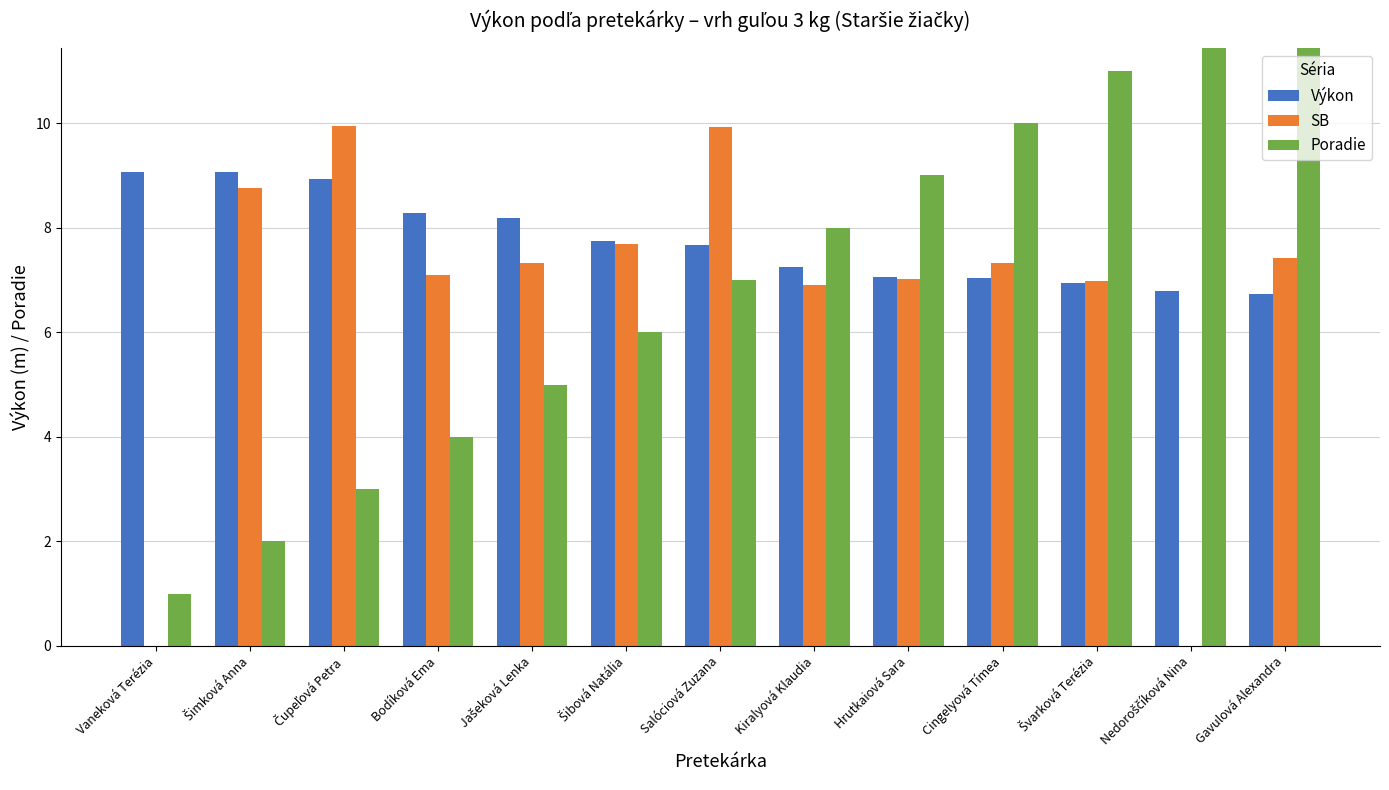

Reading right to left, list all the values displayed in this chart.

Výkon: 6.7	6.8	7.0	7.0	7.0	7.2	7.7	7.8	8.2	8.3	8.9	9.1	9.1
SB: 7.4	0.0	7.0	7.3	7.0	6.9	9.9	7.7	7.3	7.1	9.9	8.8	0.0
Poradie: 13.0	12.0	11.0	10.0	9.0	8.0	7.0	6.0	5.0	4.0	3.0	2.0	1.0